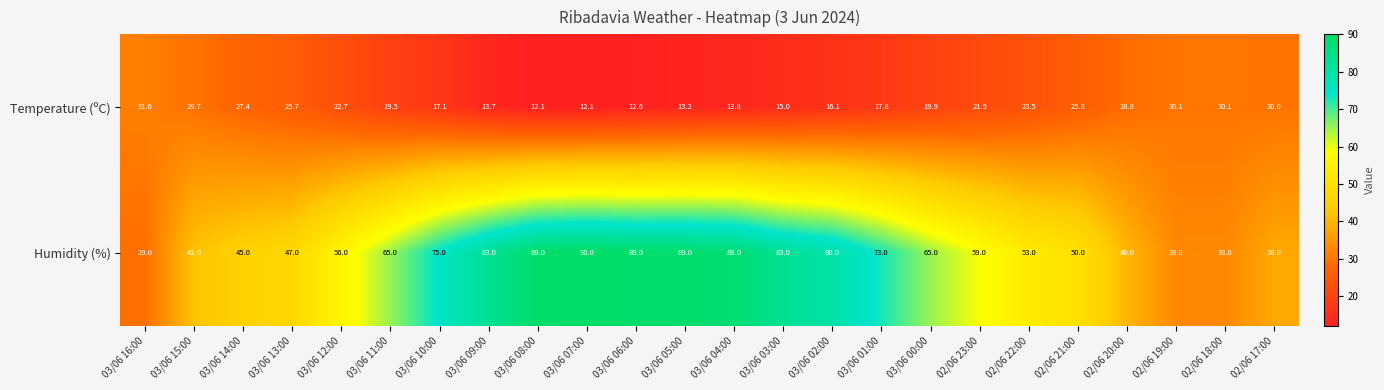

What is the difference between the highest and lowest values at 03/06 00:00?

45.1